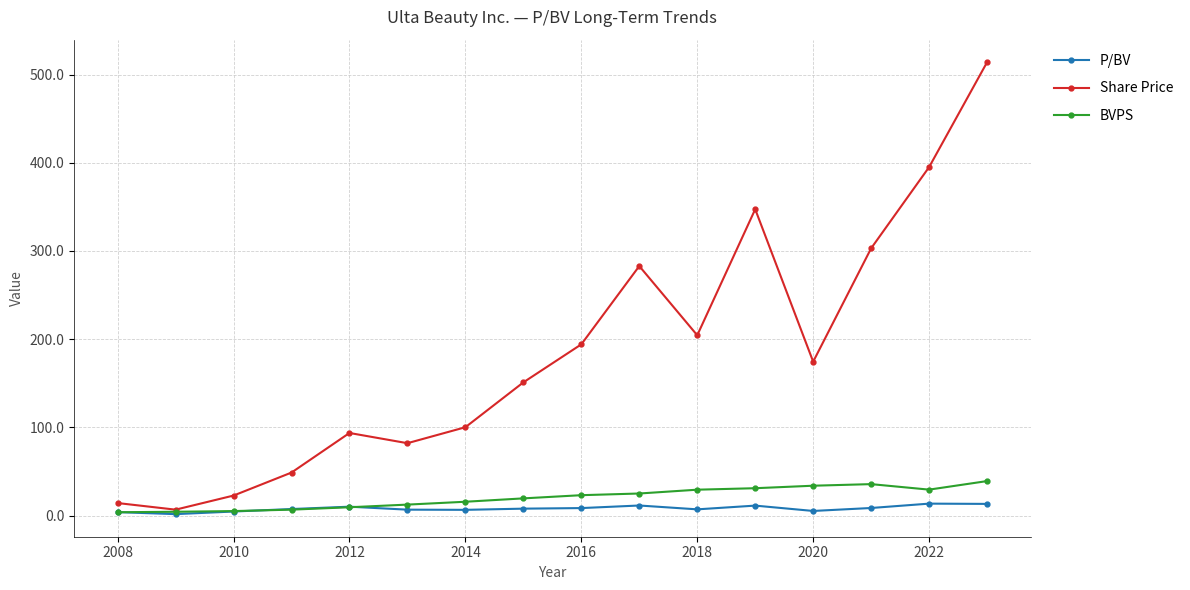

How many lines are shown in the chart?

3